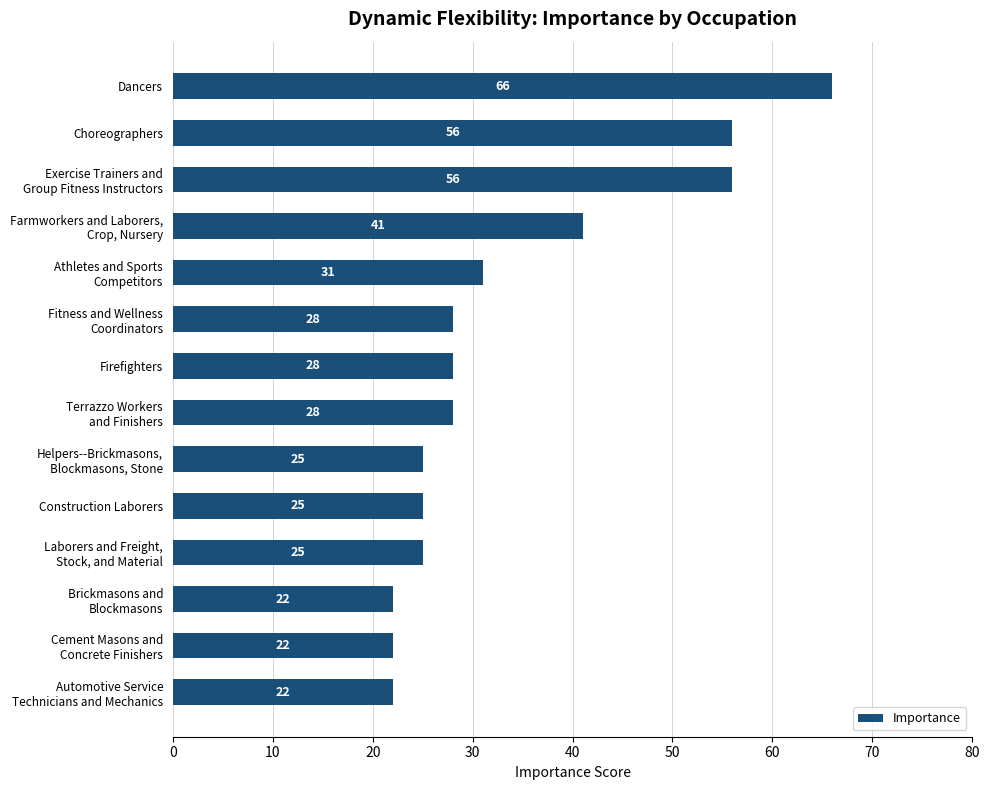

How many bars are there in total?

14